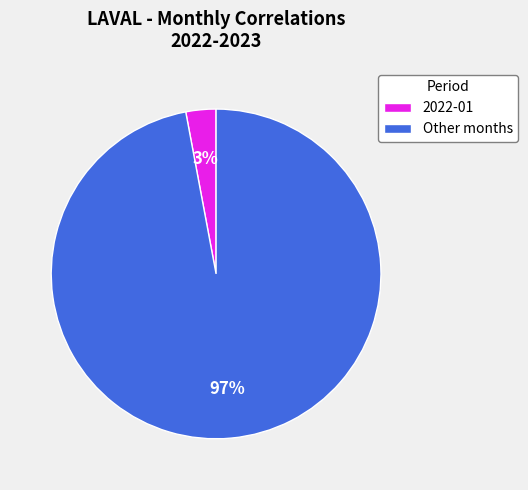

Is it true that 2022-01 is 17% of the pie?

False